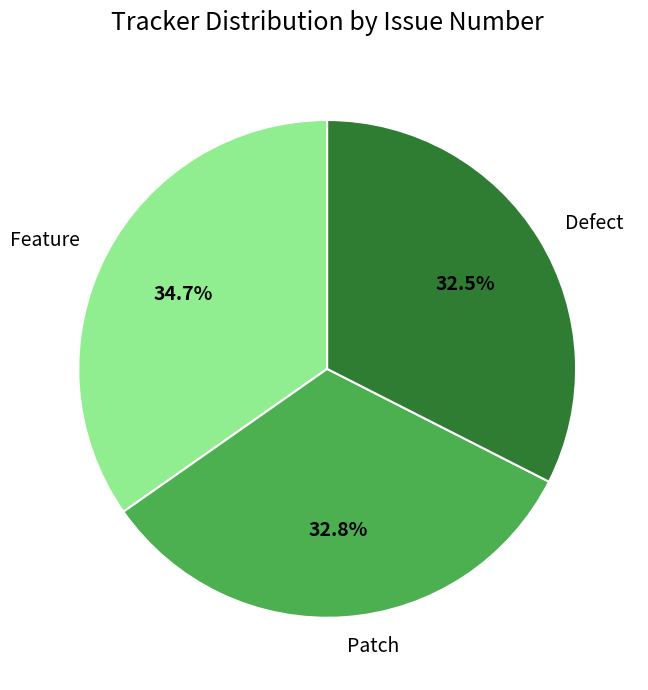

How many segments does this pie chart have?

3